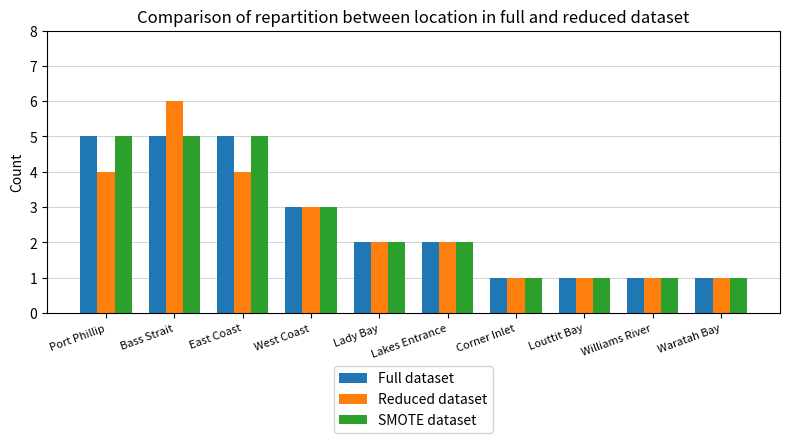

What is the label of the 4th bar from the left?

West Coast